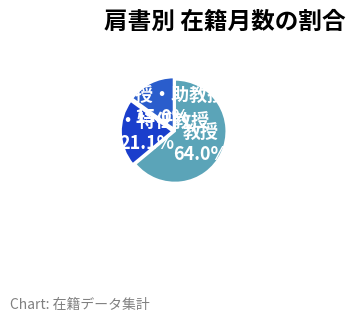

Rank the categories by value from lowest to highest.

准教授・助教授, 助教・特任教授, 教授